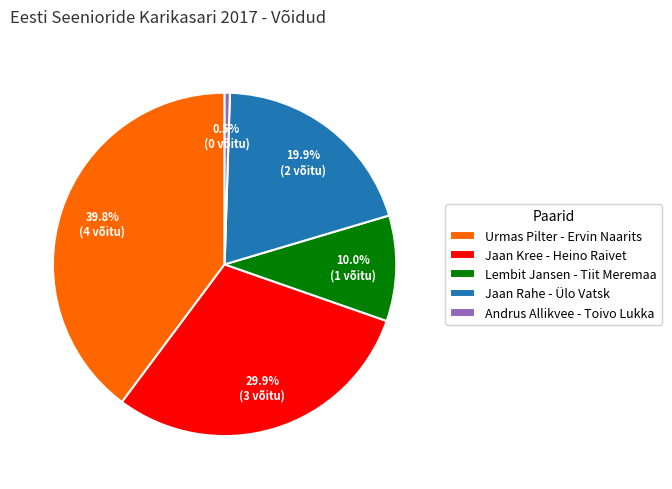

How many segments does this pie chart have?

5